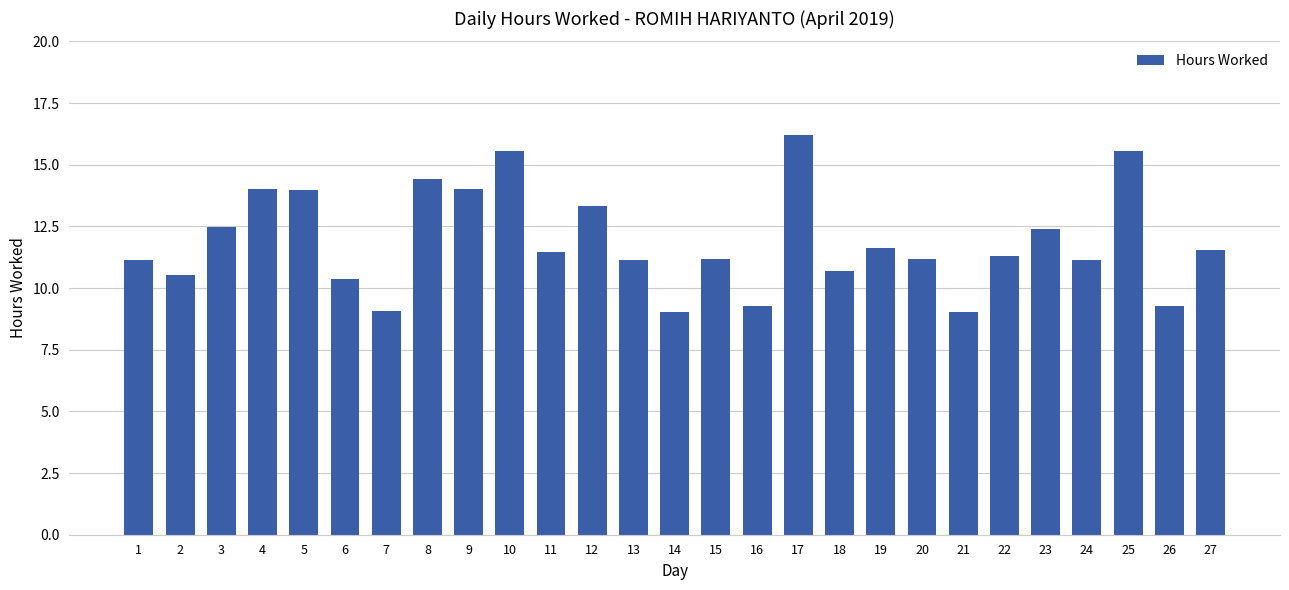

What is the sum of the values at 16 and 8?

23.7